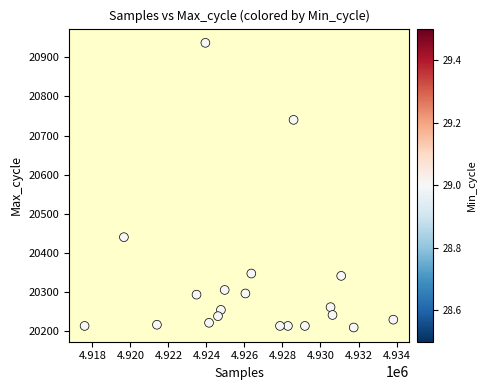

What is the range of Y values (max minus min)?

728